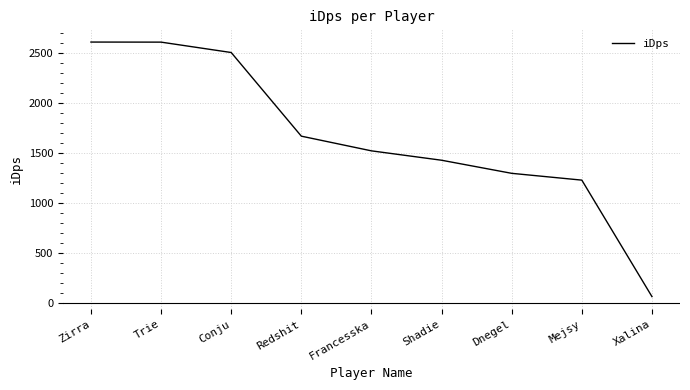

What is the minimum value shown in the chart?

60.6